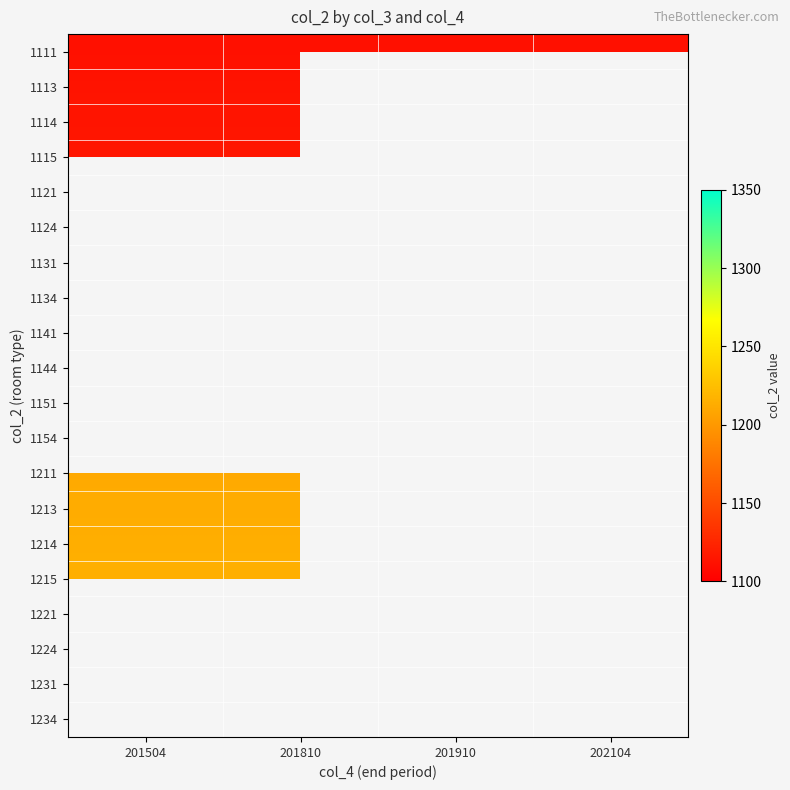

At how many categories does at least one series exceed 1124?

4